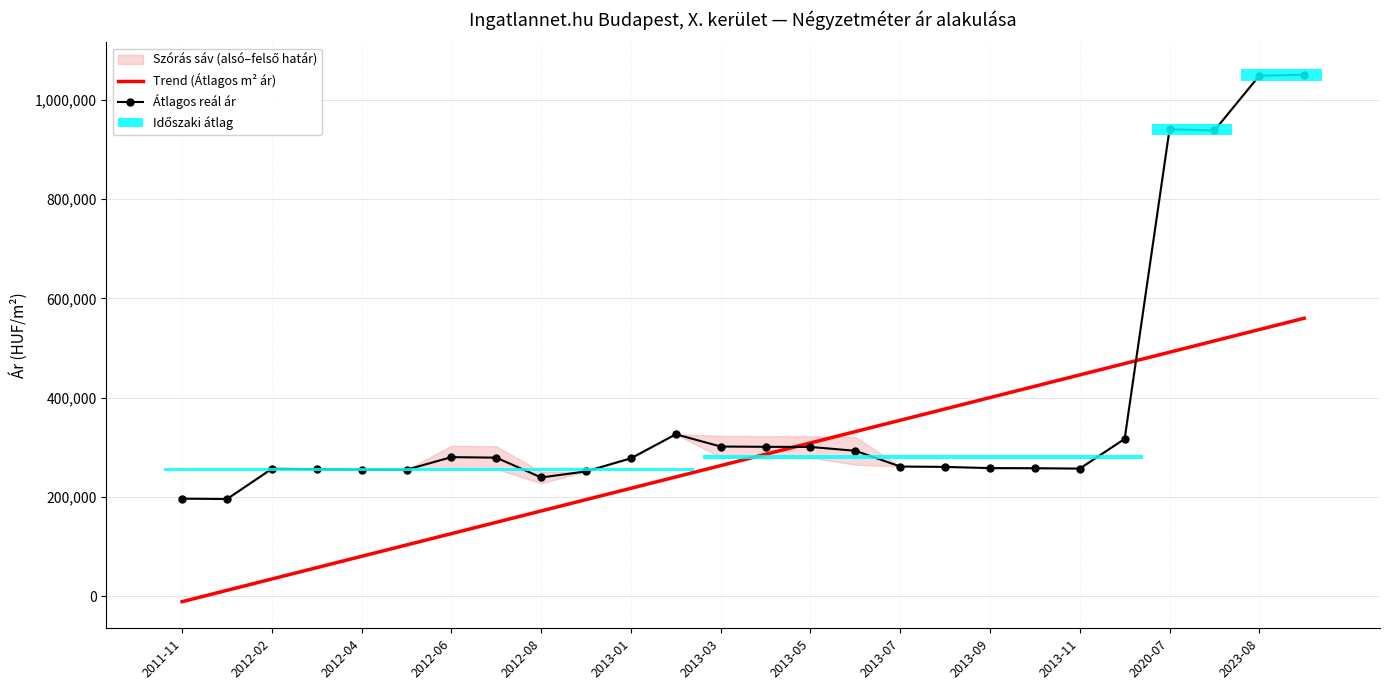

True or false: Trend (Átlagos m² ár) has more than 2 points higher than both neighbors.

False